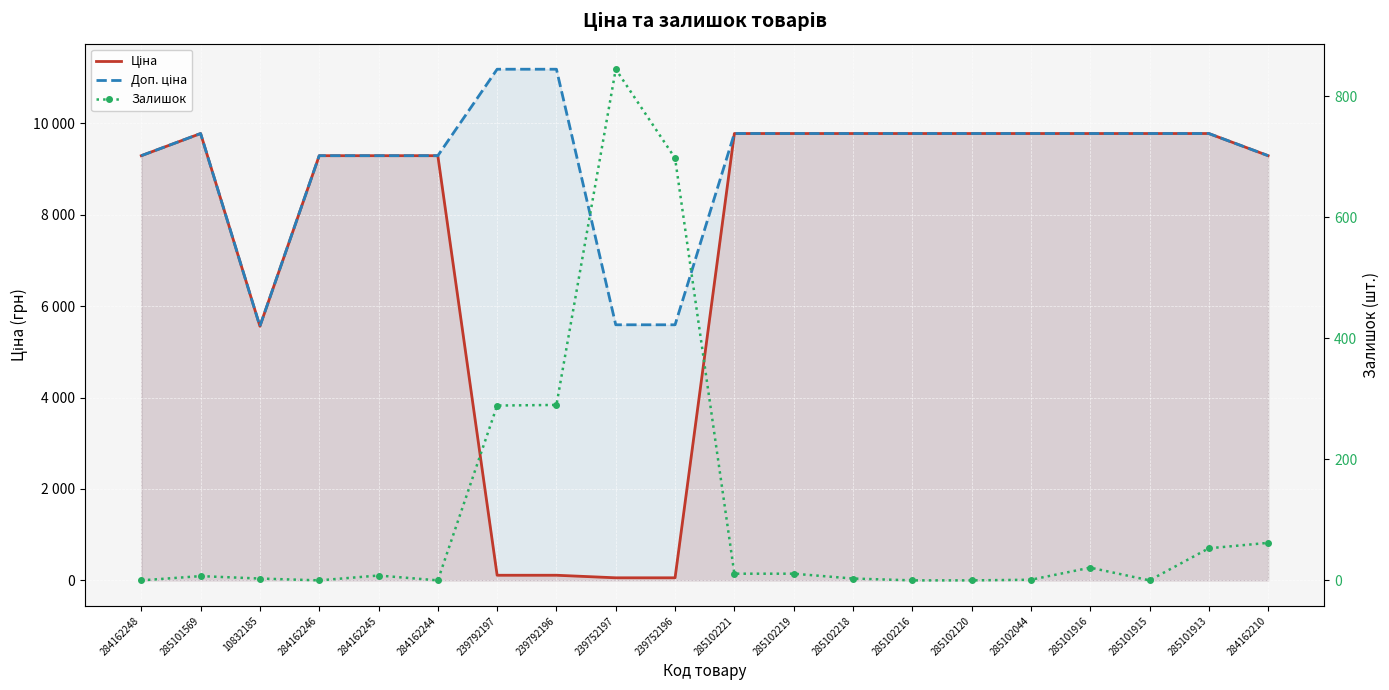

Where does the Залишок series first go above 8?

239792197